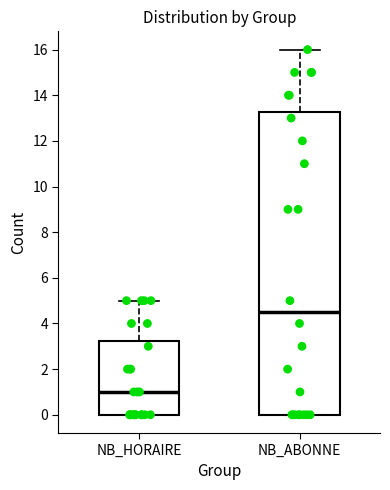

Where does the median line of the box for NB_ABONNE sit on the y-axis? The values are not printed on the chart, so give them approximately, as read against the axis.

4.6